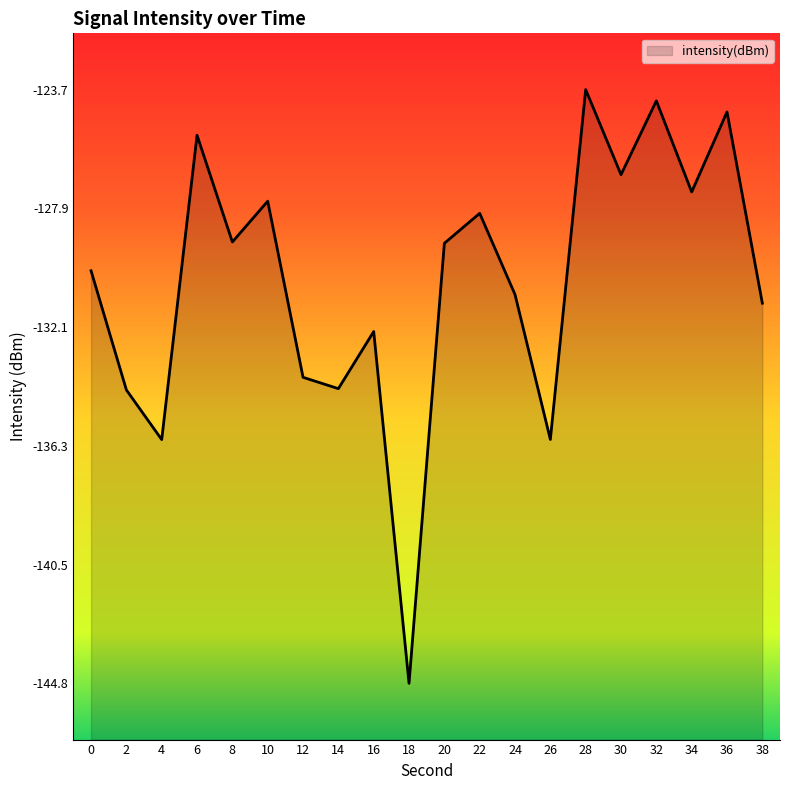

Count the number of values greater than -129.

8